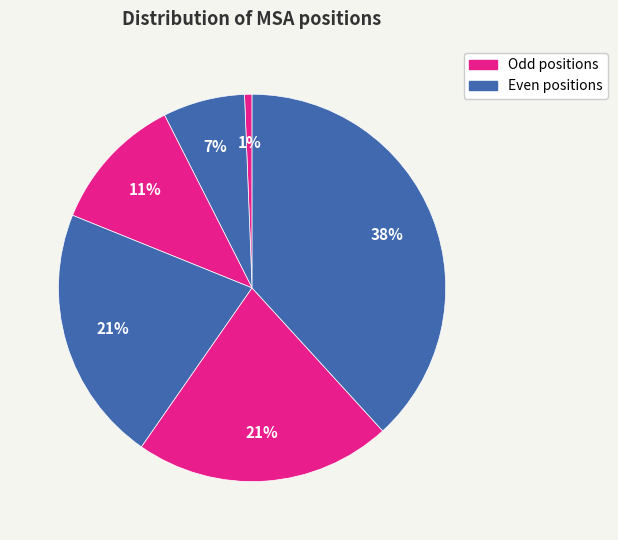

How many slices are in this pie chart?

6